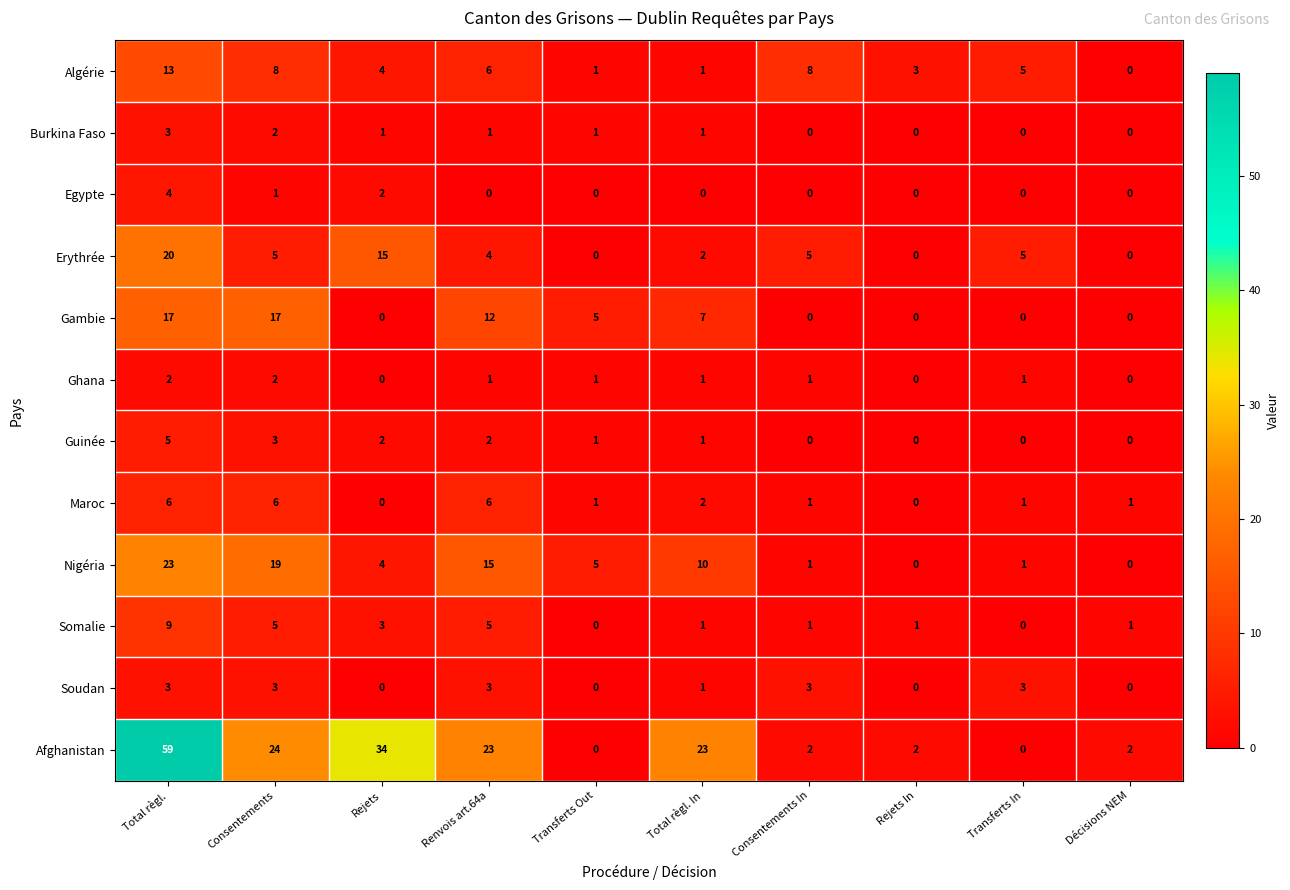

Is the value of Afghanistan at Consentements greater than the value of Maroc at Total règl. In?

Yes